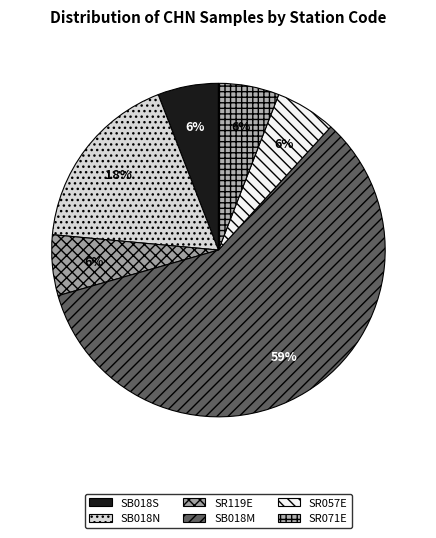

What percentage is the SR071E slice, to the nearest percent?

6%